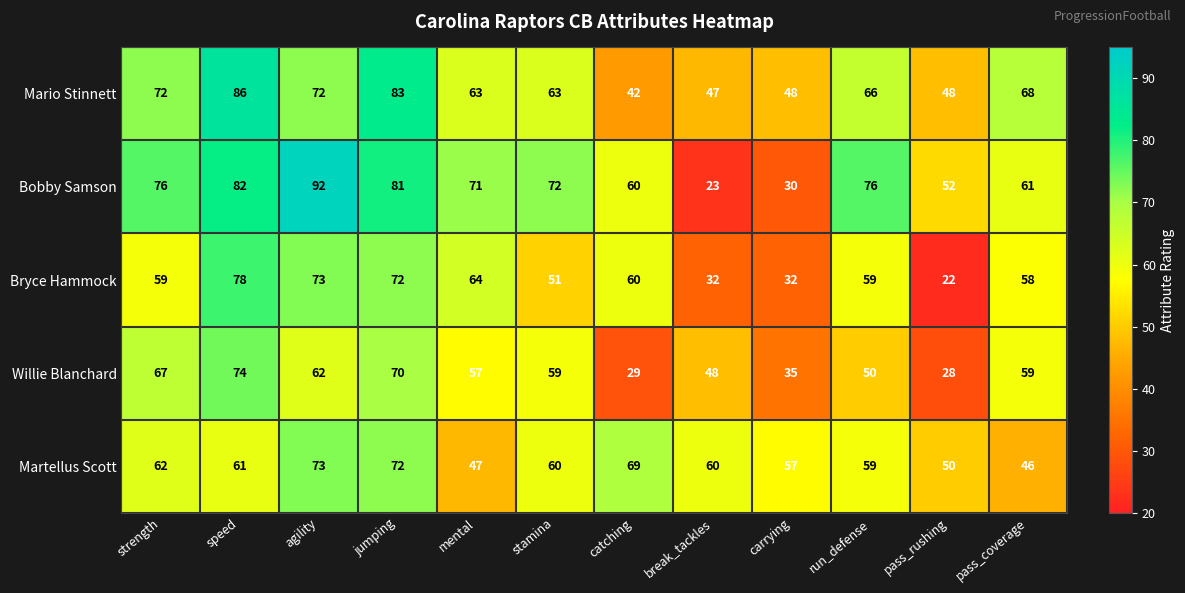

Count the number of categories in the chart.

12